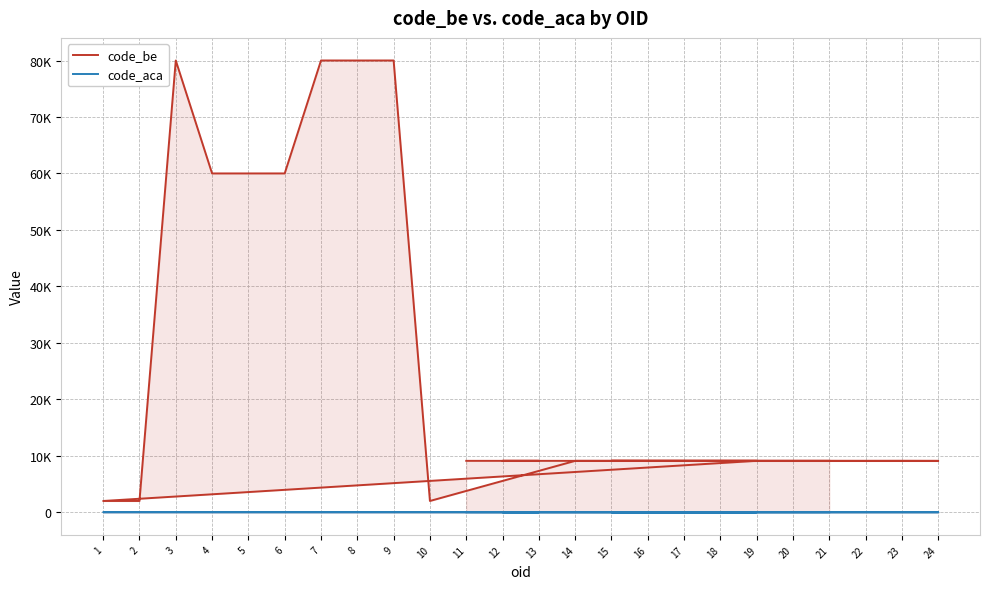

List the series in order of their peak value, lowest first.

code_aca, code_be